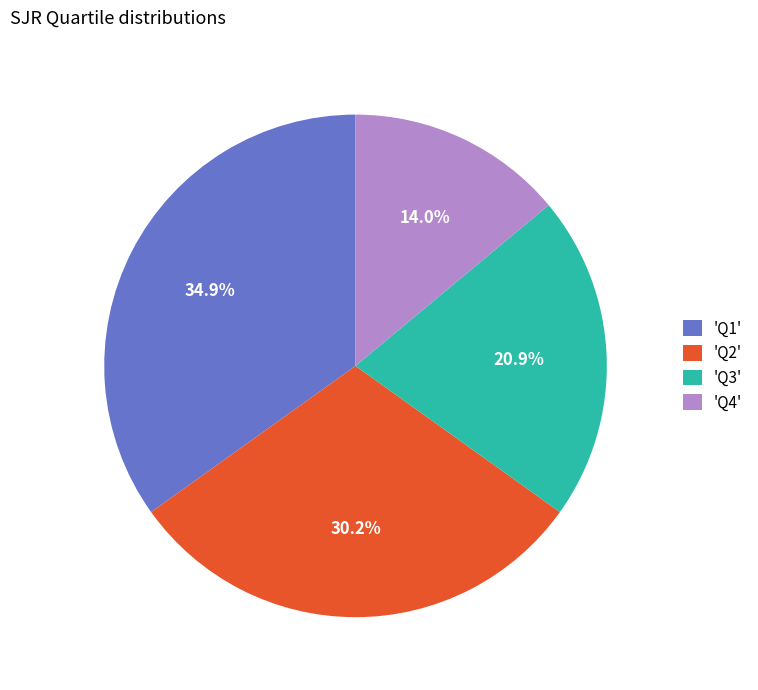

Count the number of slices in the pie.

4